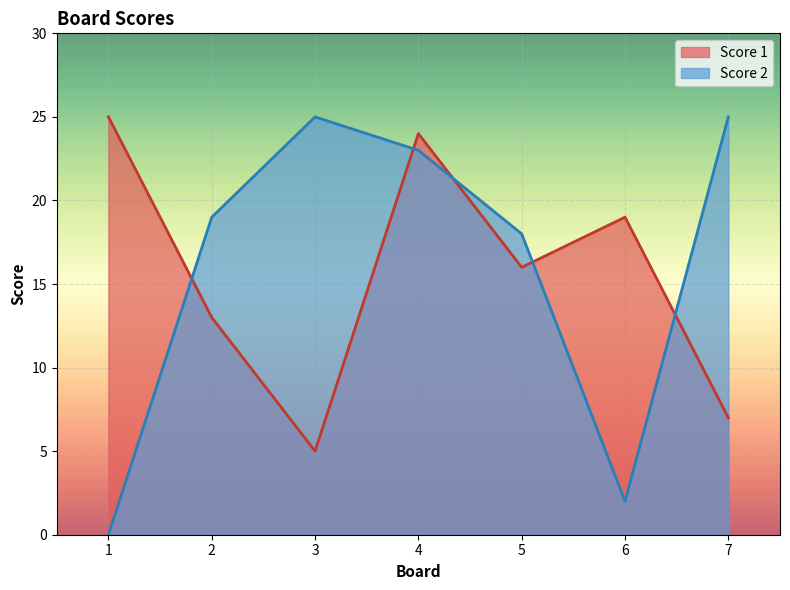

Between 4 and 5, which is larger?

4